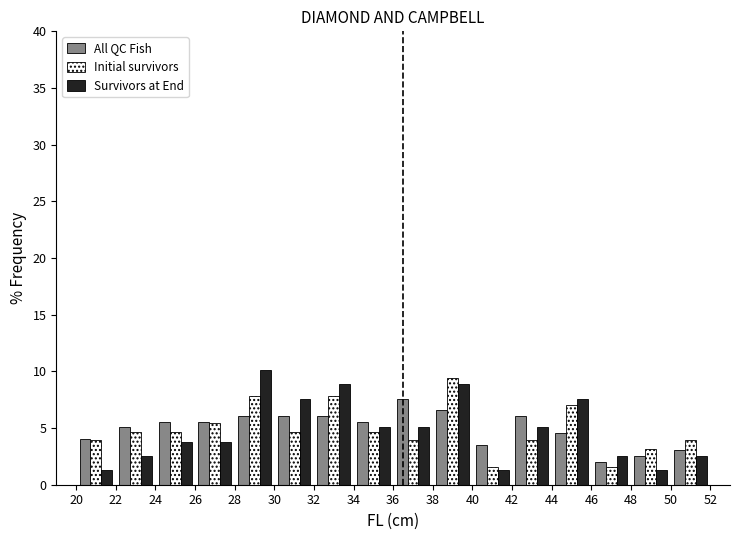

Reading left to right, list every range on the x-axis with the height of the bar of each series over it. The values are not printed on the chart, so give them approximately, as read against the axis.

20 to 22: All QC Fish=4.0	Initial survivors=4.0	Survivors at End=1.5
22 to 24: All QC Fish=5.0	Initial survivors=4.5	Survivors at End=2.5
24 to 26: All QC Fish=5.5	Initial survivors=4.5	Survivors at End=4.0
26 to 28: All QC Fish=5.5	Initial survivors=5.5	Survivors at End=4.0
28 to 30: All QC Fish=6.0	Initial survivors=8.0	Survivors at End=10.0
30 to 32: All QC Fish=6.0	Initial survivors=4.5	Survivors at End=7.5
32 to 34: All QC Fish=6.0	Initial survivors=8.0	Survivors at End=9.0
34 to 36: All QC Fish=5.5	Initial survivors=4.5	Survivors at End=5.0
36 to 38: All QC Fish=7.5	Initial survivors=4.0	Survivors at End=5.0
38 to 40: All QC Fish=6.5	Initial survivors=9.5	Survivors at End=9.0
40 to 42: All QC Fish=3.5	Initial survivors=1.5	Survivors at End=1.5
42 to 44: All QC Fish=6.0	Initial survivors=4.0	Survivors at End=5.0
44 to 46: All QC Fish=4.5	Initial survivors=7.0	Survivors at End=7.5
46 to 48: All QC Fish=2.0	Initial survivors=1.5	Survivors at End=2.5
48 to 50: All QC Fish=2.5	Initial survivors=3.0	Survivors at End=1.5
50 to 52: All QC Fish=3.0	Initial survivors=4.0	Survivors at End=2.5